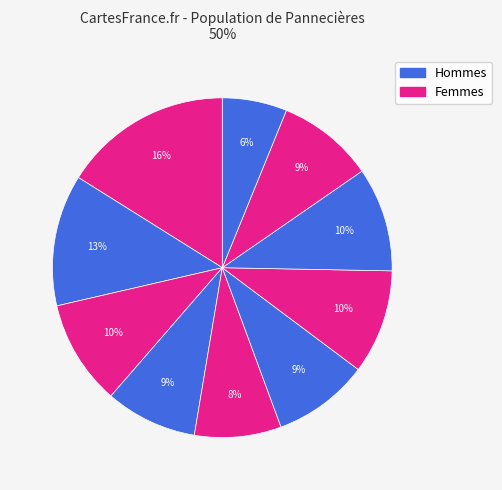

How many segments does this pie chart have?

10